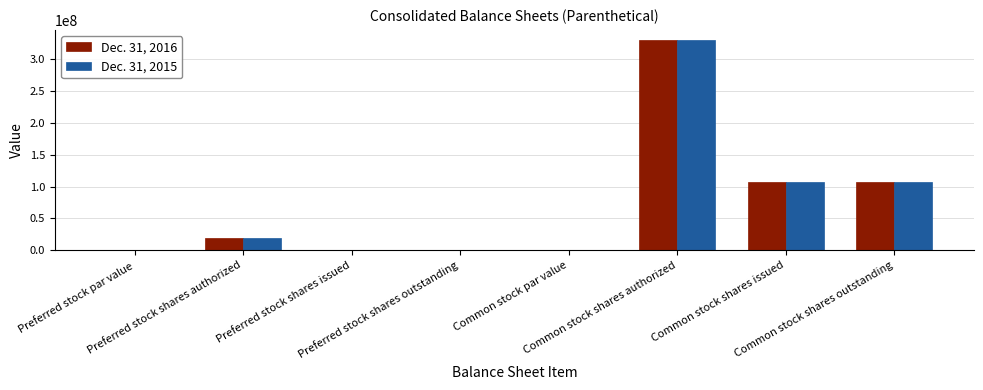

What is the maximum value shown in the chart?

330000000.0